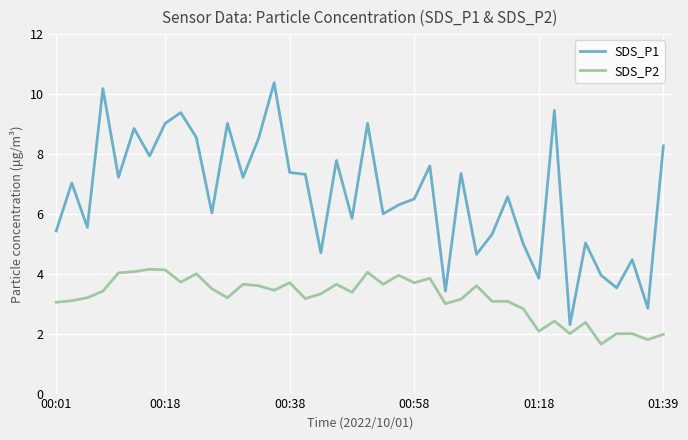

True or false: SDS_P1 has more than 1 interior local peaks.

True